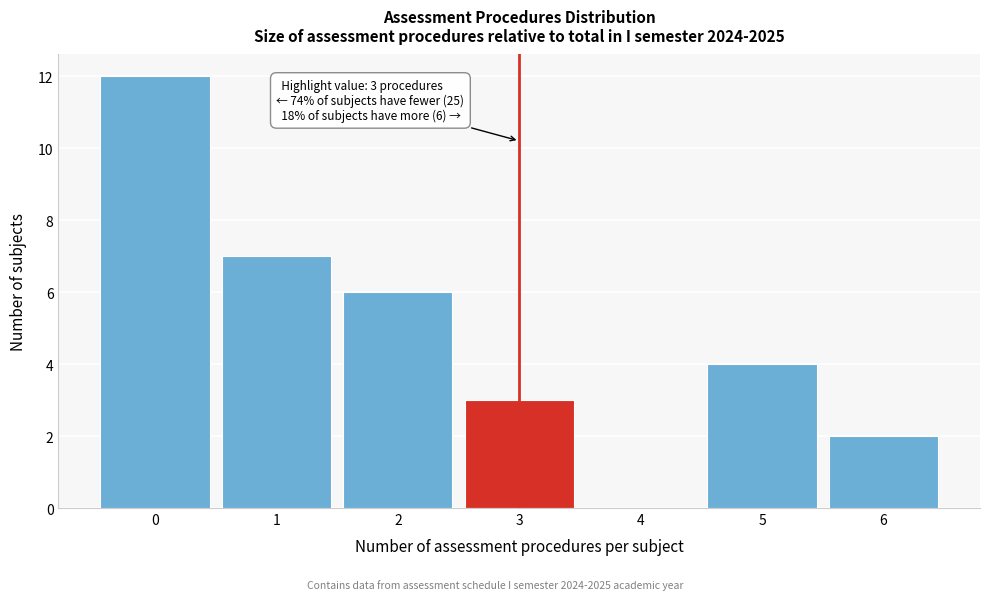

Reading left to right, transcribe all the data shown in this chart.

0=12	1=7	2=6	3=3	4=0	5=4	6=2